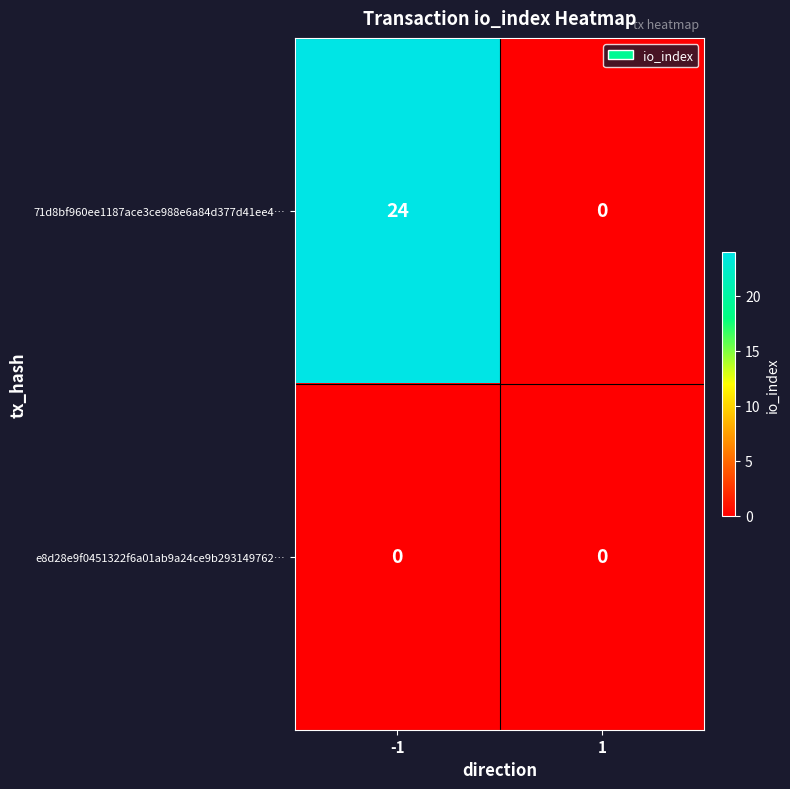

How many data points does each series have?

2